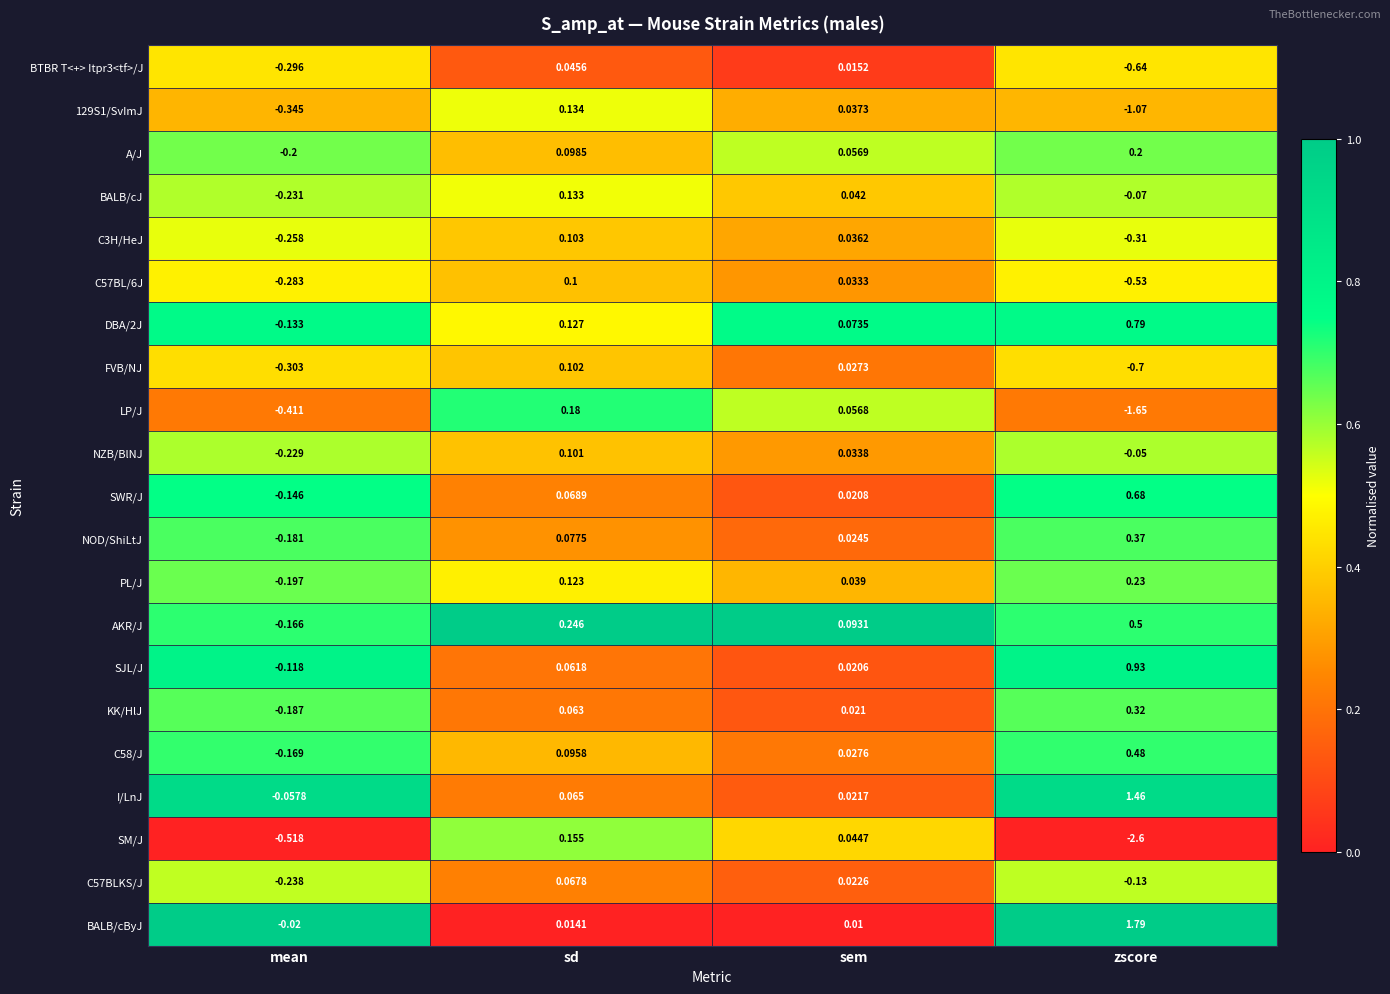

At which label does DBA/2J reach its peak?

zscore